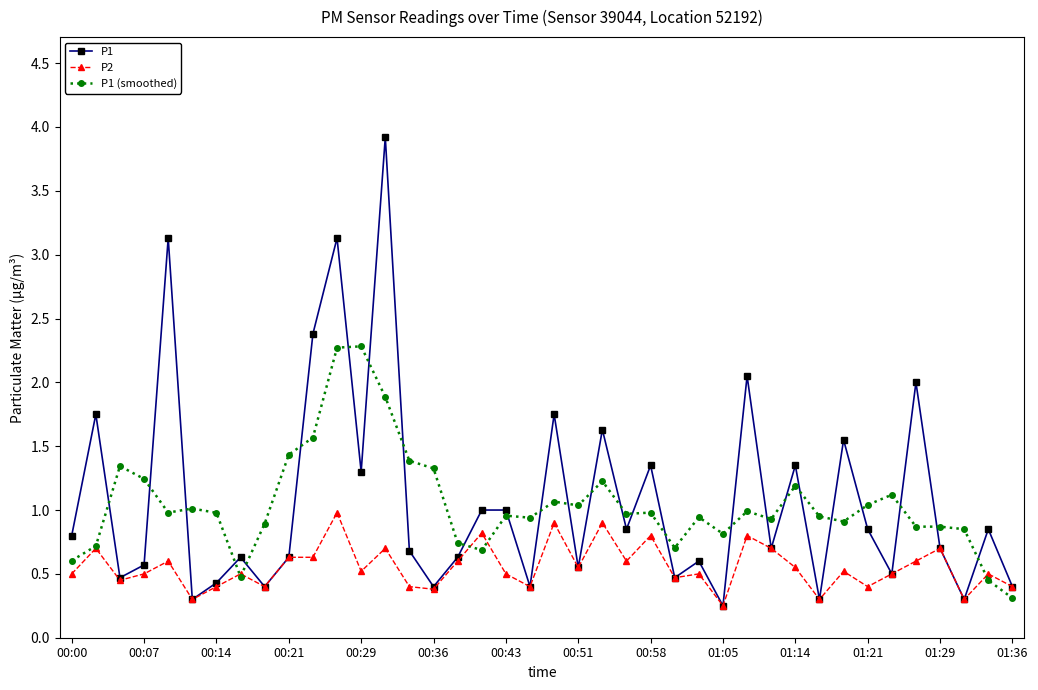

Is this an area chart (filled region under the line)?

No